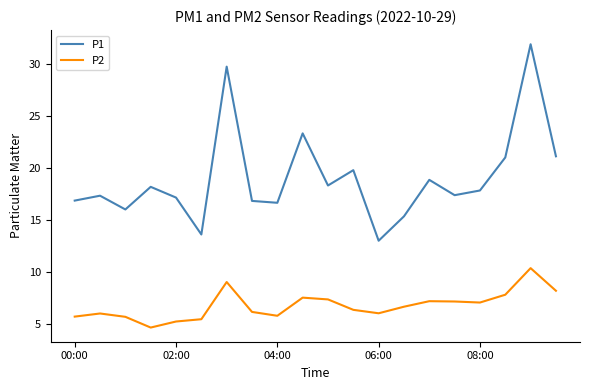

List the series in order of their peak value, lowest first.

P2, P1